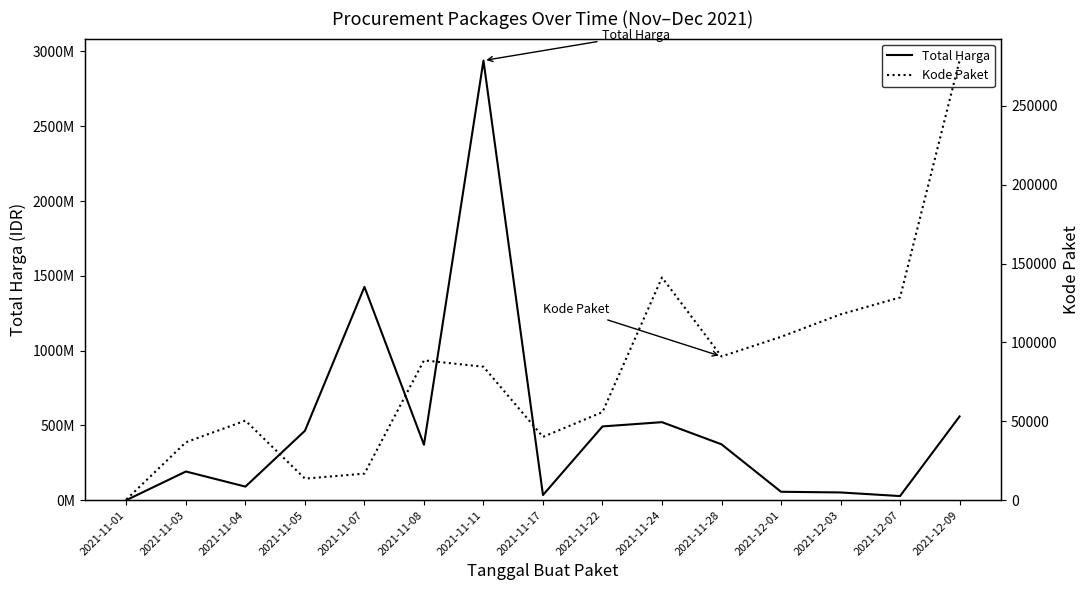

The value of Kode Paket at 2021-11-08 is 129796. True or false?

False